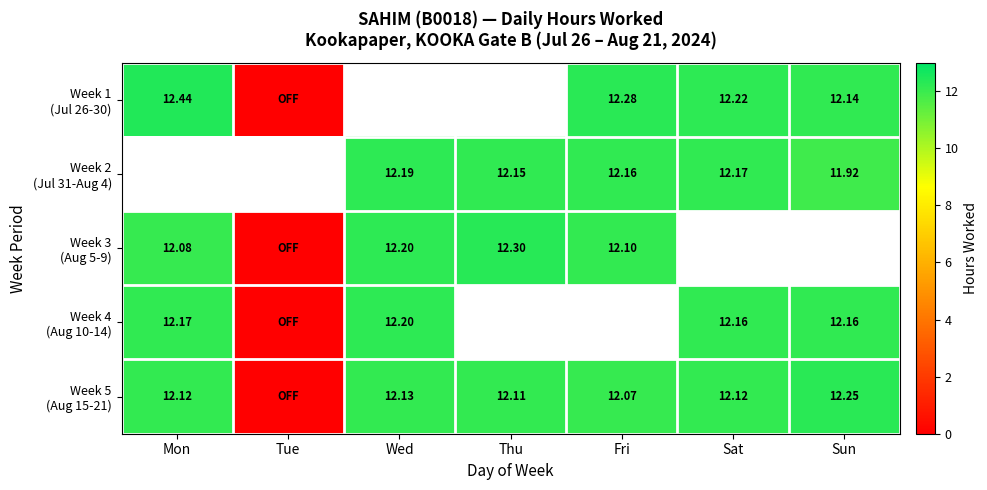

The Week 3 (Aug 5-9) series shows 12.1 at Mon. True or false?

True